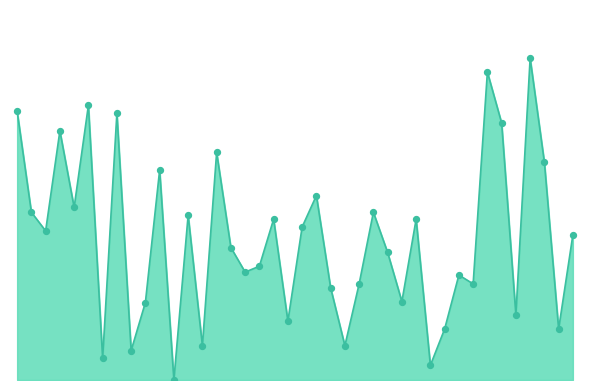

Is this an area chart (filled region under the line)?

Yes